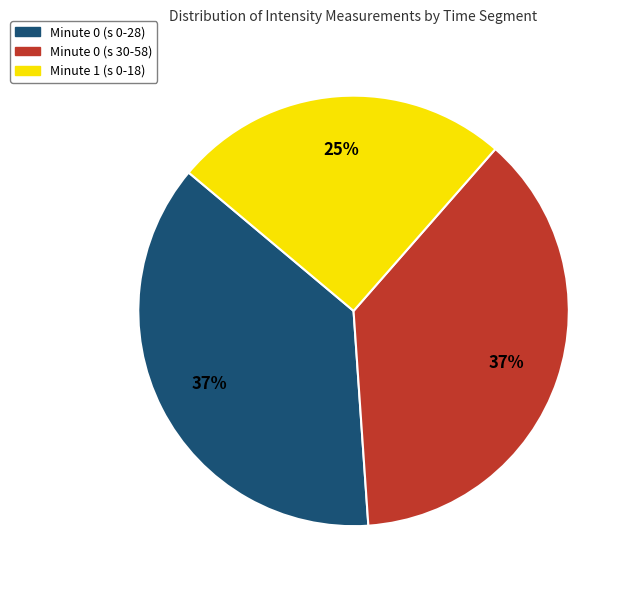

Count the number of slices in the pie.

3